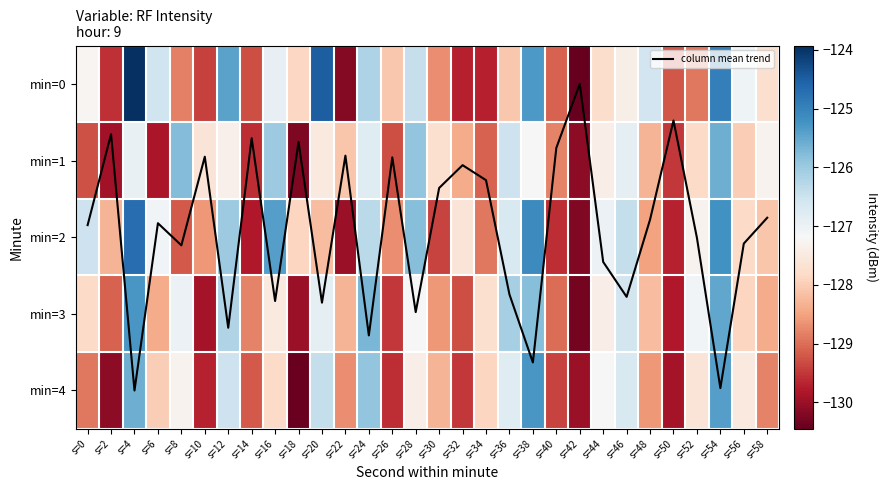

Which series has the widest spread of values?

min=0